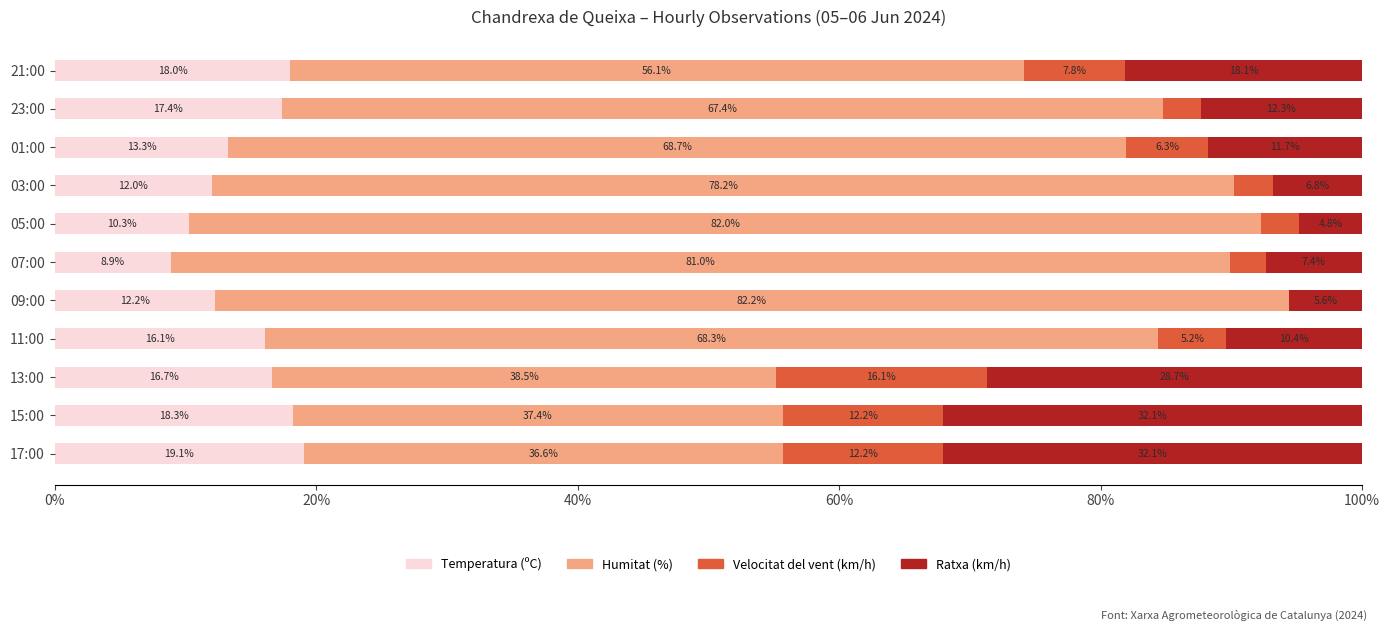

What is the total value across all series at 17:00?

100.0